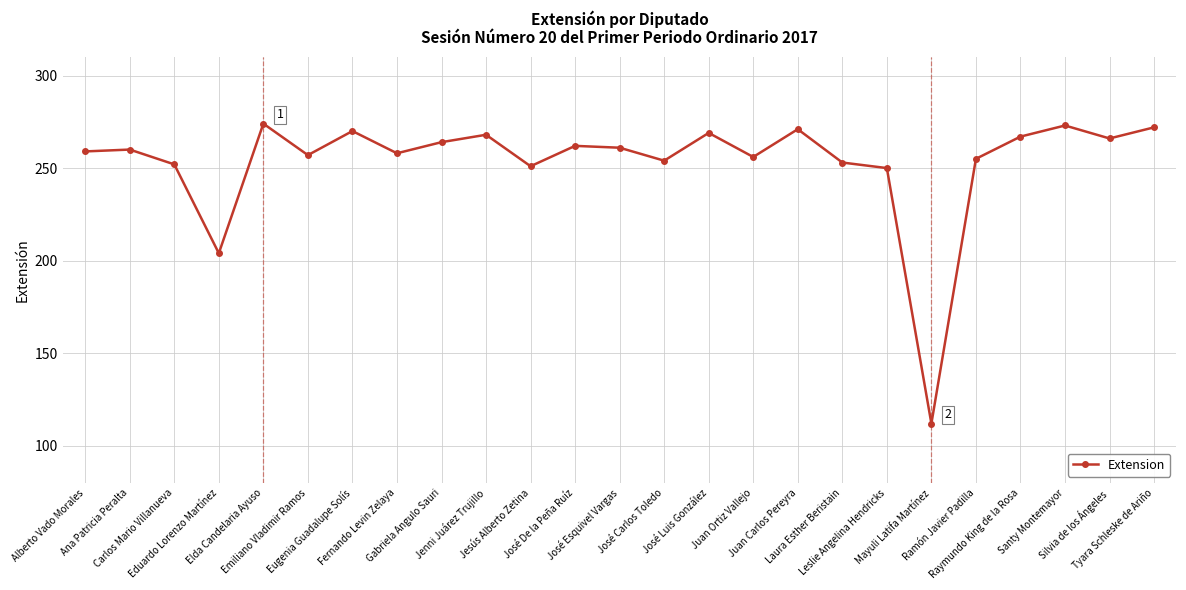

Between Santy Montemayor and Juan Ortiz Vallejo, which is larger?

Santy Montemayor